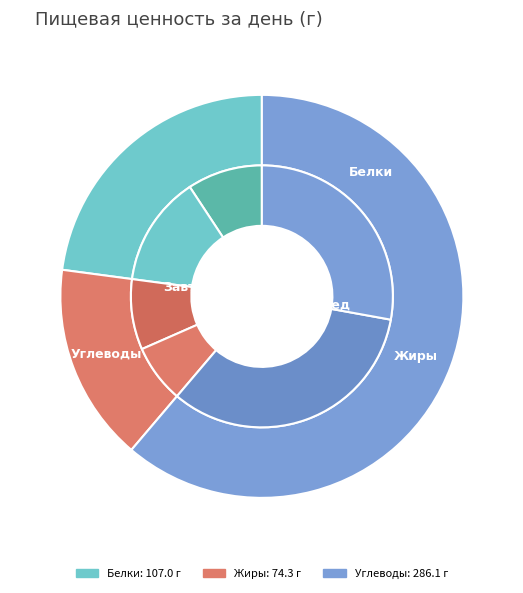

Do Жиры and Белки together represent more than half of the pie?

No